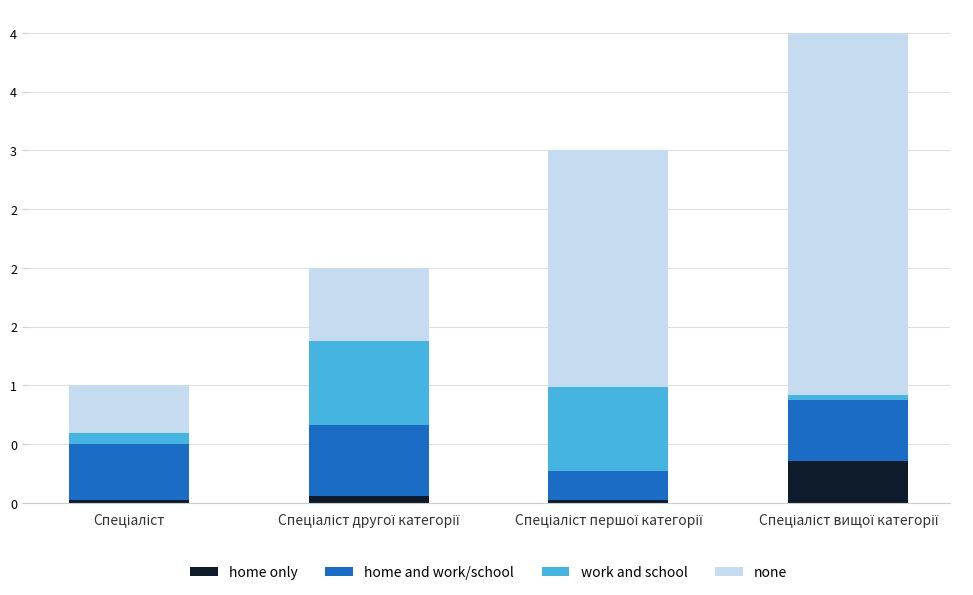

Which series has the largest range (max minus min)?

none